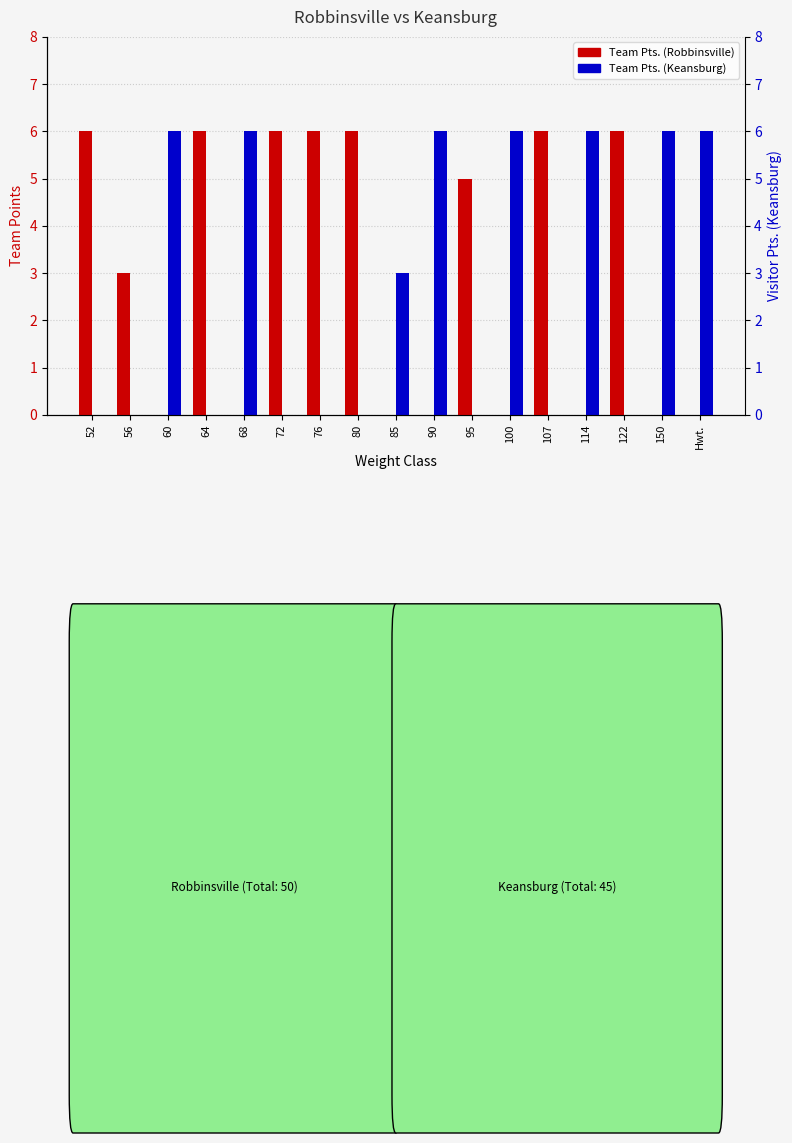

Which category has the lowest value across all series?

60